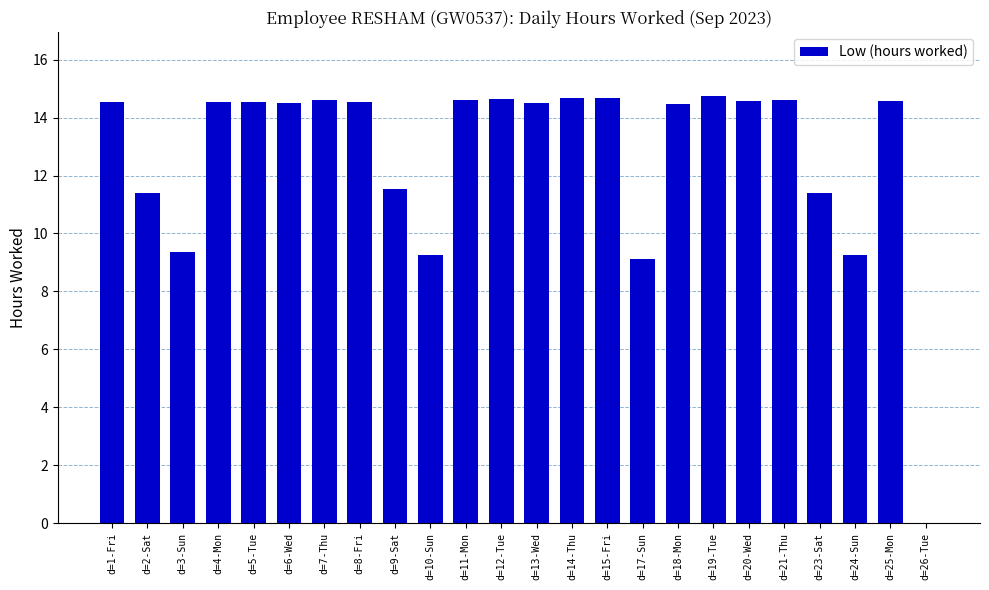

Approximately how many times larger is the value at d=15-Fri compared to d=13-Wed?

1.0